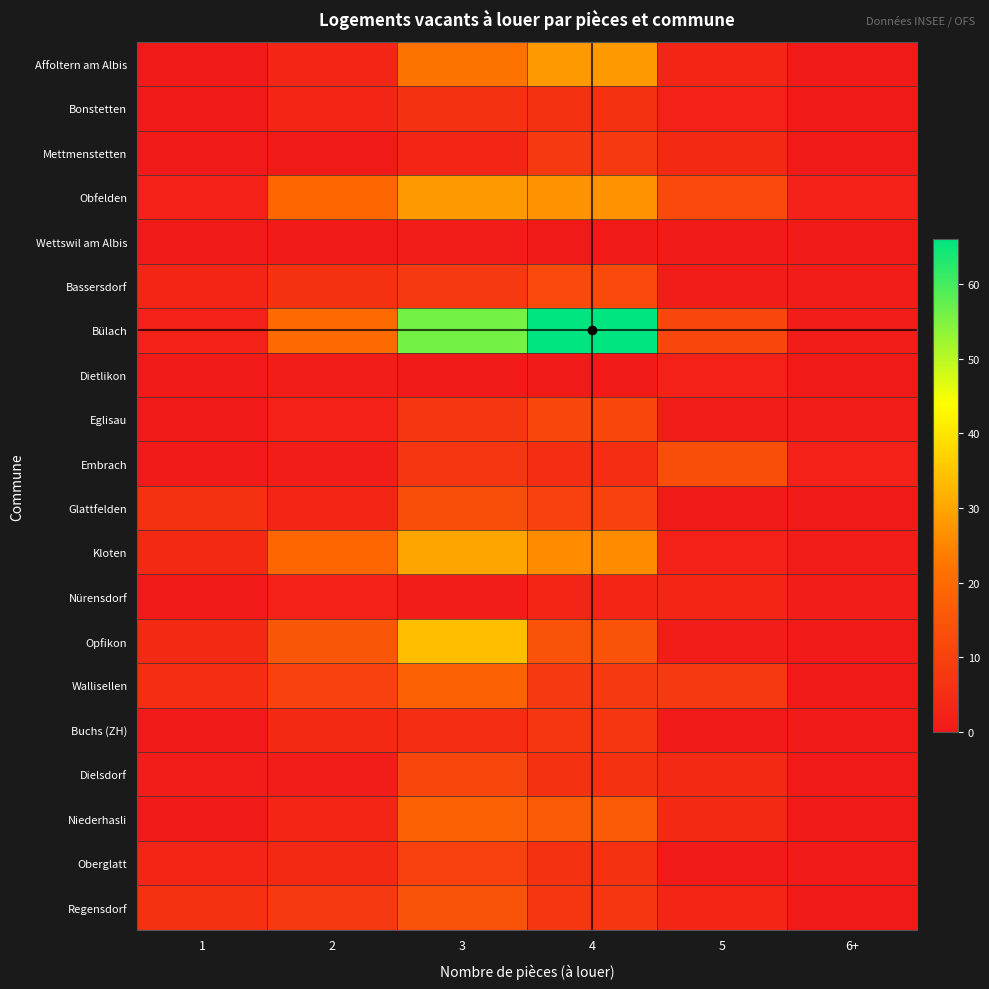

Reading right to left, extract all data points from this chart.

Affoltern am Albis: 6+=0	5=3	4=28	3=22	2=3	1=0
Bonstetten: 6+=0	5=2	4=6	3=6	2=3	1=0
Mettmenstetten: 6+=0	5=4	4=8	3=3	2=0	1=0
Obfelden: 6+=2	5=12	4=27	3=28	2=19	1=2
Wettswil am Albis: 6+=0	5=0	4=0	3=1	2=0	1=0
Bassersdorf: 6+=1	5=1	4=12	3=8	2=6	1=3
Bülach: 6+=1	5=11	4=66	3=56	2=20	1=2
Dietlikon: 6+=0	5=2	4=0	3=0	2=1	1=0
Eglisau: 6+=1	5=1	4=11	3=7	2=2	1=0
Embrach: 6+=2	5=13	4=5	3=7	2=1	1=0
Glattfelden: 6+=0	5=0	4=10	3=13	2=3	1=6
Kloten: 6+=1	5=2	4=26	3=30	2=19	1=4
Nürensdorf: 6+=1	5=3	4=3	3=1	2=2	1=0
Opfikon: 6+=0	5=1	4=14	3=34	2=15	1=4
Wallisellen: 6+=0	5=8	4=8	3=18	2=10	1=5
Buchs (ZH): 6+=0	5=0	4=7	3=5	2=4	1=0
Dielsdorf: 6+=0	5=4	4=6	3=11	2=1	1=1
Niederhasli: 6+=0	5=4	4=16	3=18	2=3	1=0
Oberglatt: 6+=0	5=0	4=6	3=10	2=4	1=3
Regensdorf: 6+=0	5=3	4=7	3=14	2=8	1=6